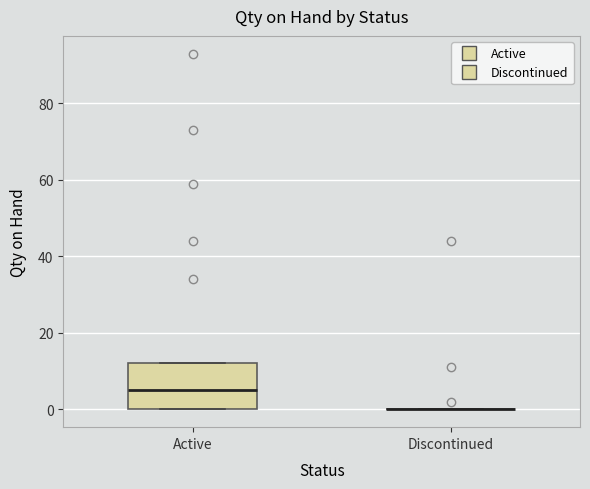

Reading left to right, transcribe this box plot: for each box, give where its median line is, the range the box spans, and where its two whiskers end, as read against the y-axis. The values are not printed on the chart, so give them approximately, as read against the axis.

Active: median 6, box 0 to 12, whiskers 0 to 12
Discontinued: box collapsed to a line at 0, whiskers 0 to 0